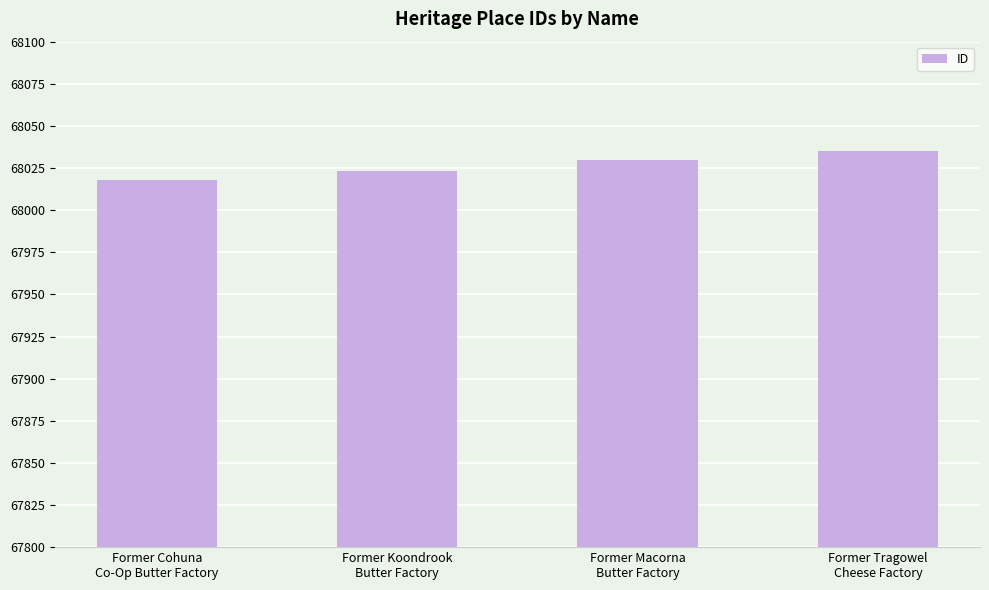

List the labels in order of value, largest first.

Former Tragowel
Cheese Factory, Former Macorna
Butter Factory, Former Koondrook
Butter Factory, Former Cohuna
Co-Op Butter Factory